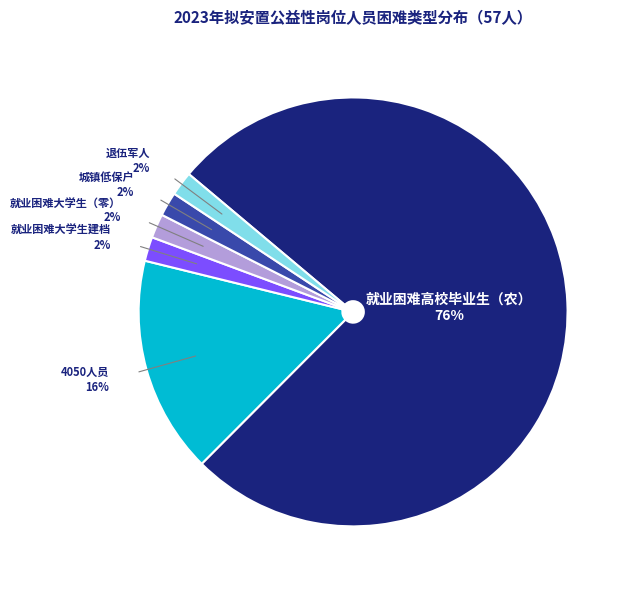

Does any single category account for the majority?

Yes